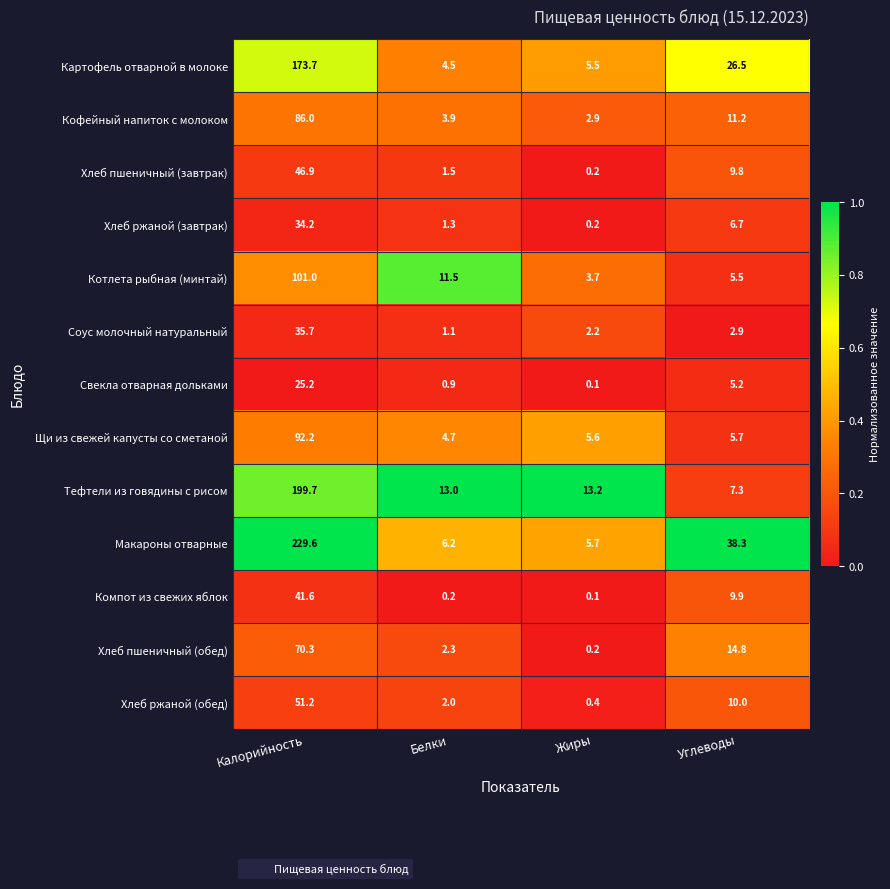

What is the average value of the Котлета рыбная (минтай) series?

30.4